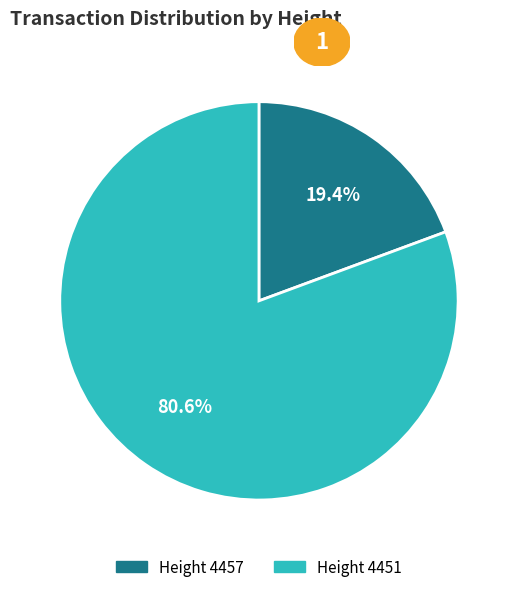

Does any single category account for the majority?

Yes